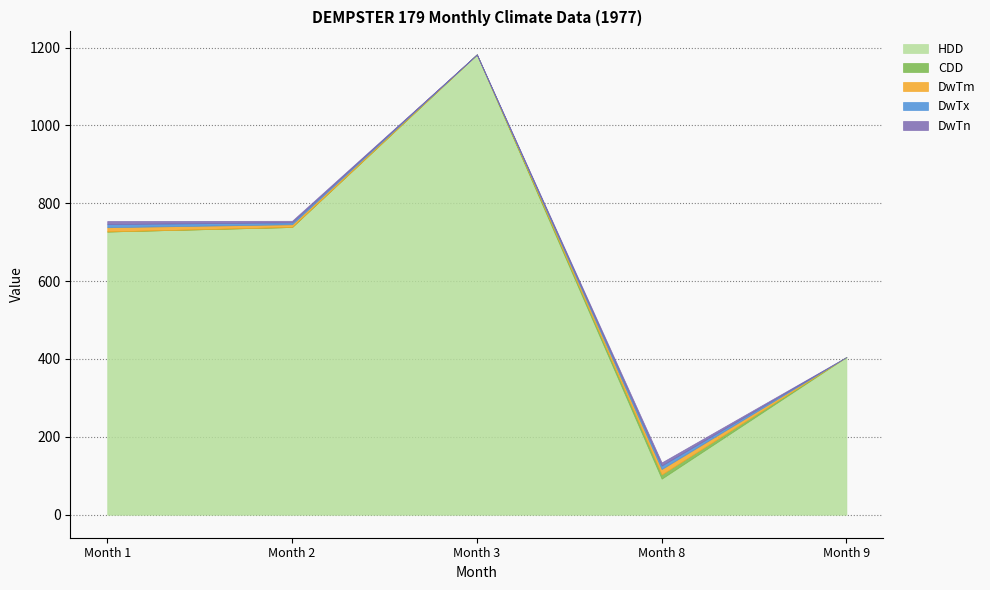

True or false: HDD has a value of 92.6 at Month 8.

True